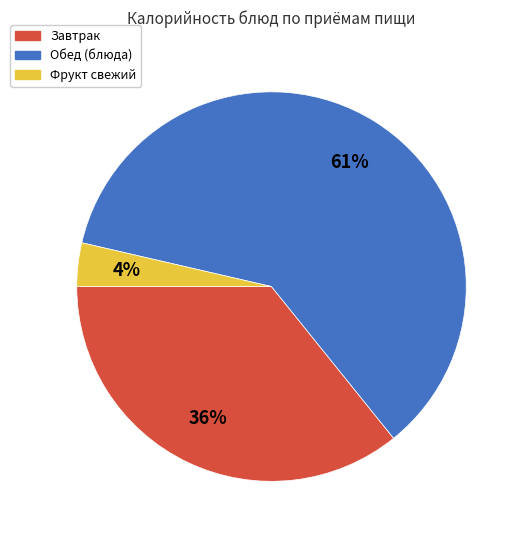

Is there a majority slice in this chart?

Yes